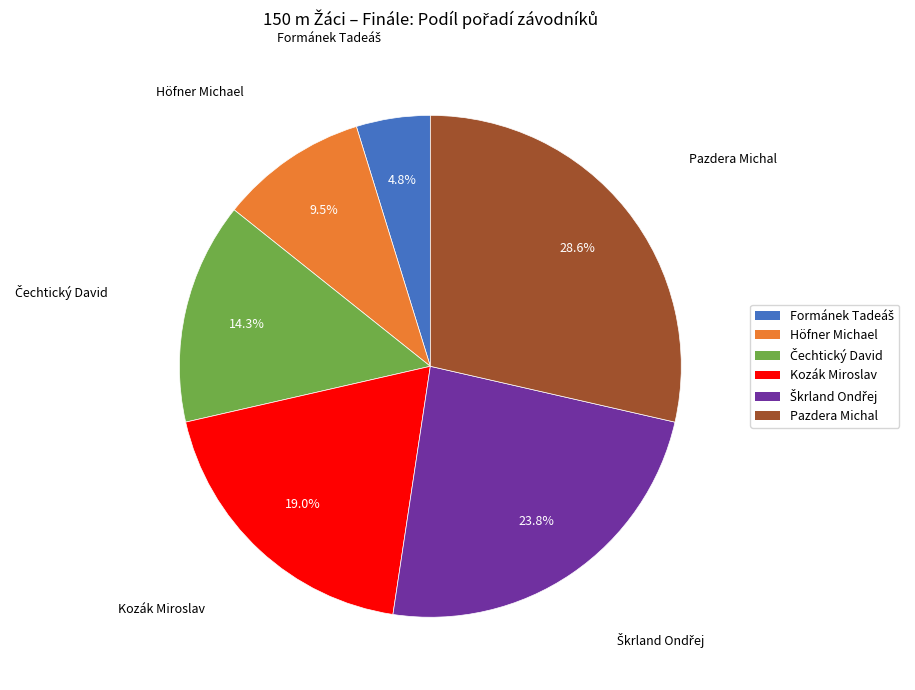

Is the sum of Pazdera Michal and Kozák Miroslav greater than half?

No